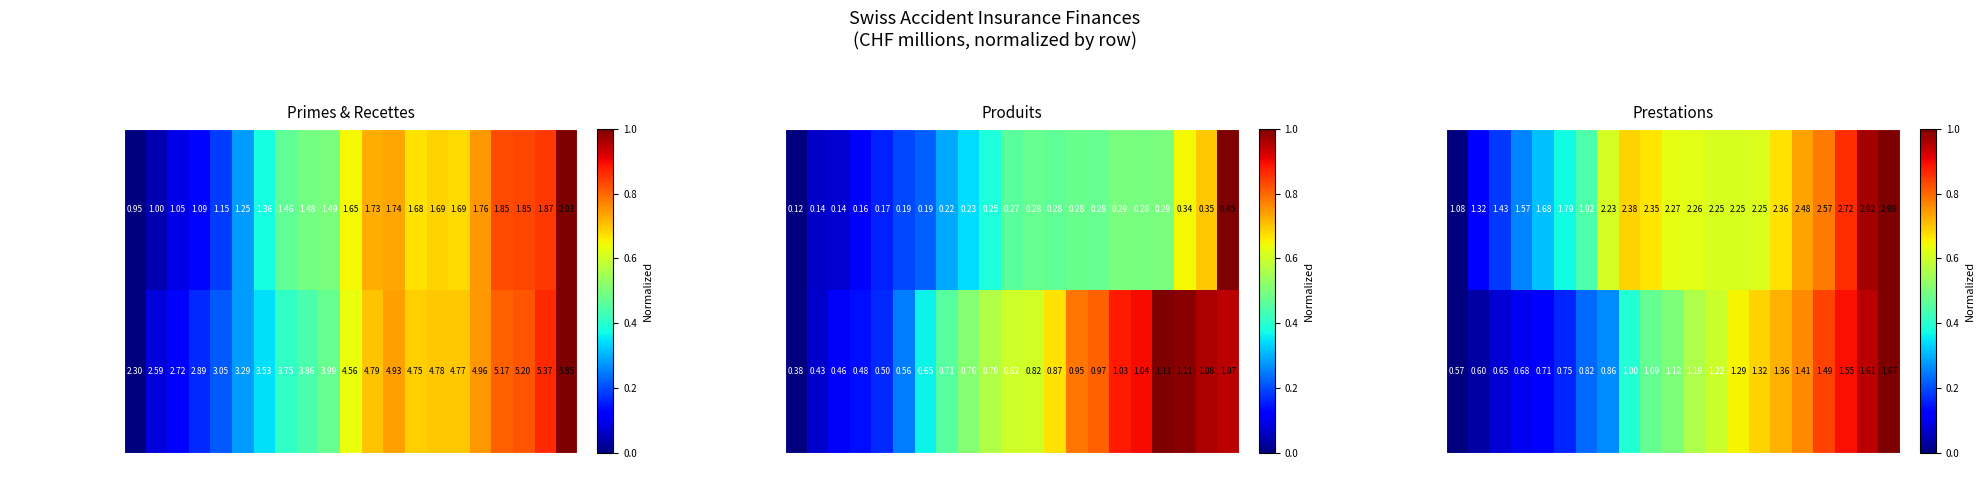

How many data points in Prestations courtes are above 0?

20